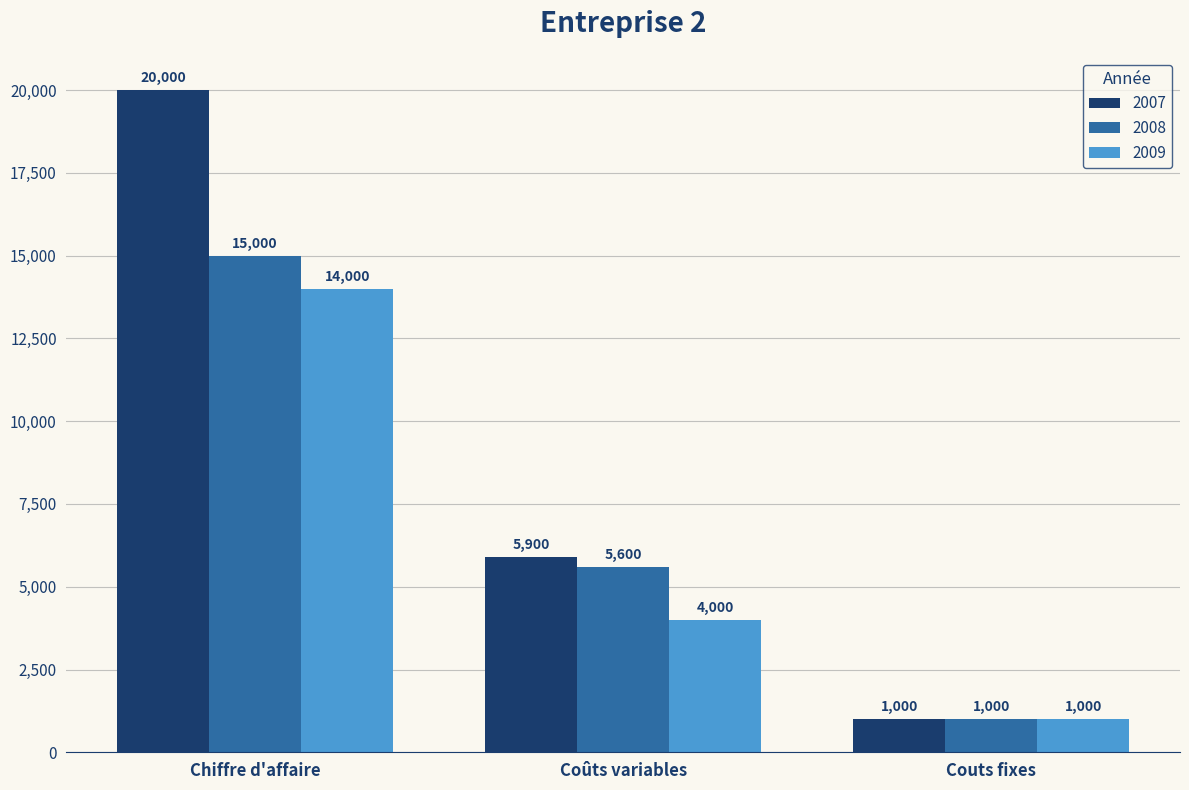

Is the value of 2007 at Coûts variables greater than the value of 2008 at Chiffre d'affaire?

No